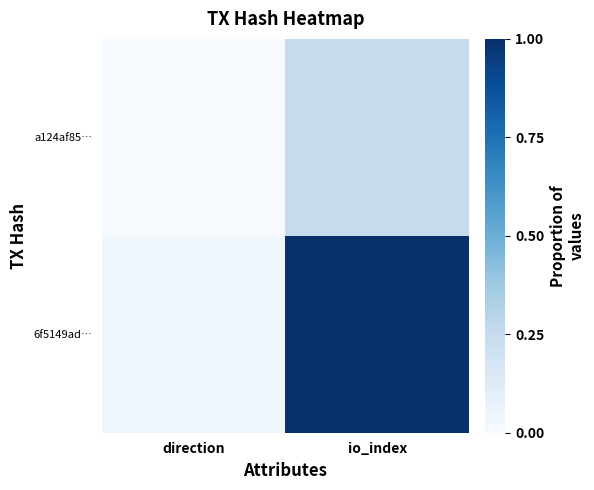

Which series changed the most between direction and io_index?

6f5149ad…